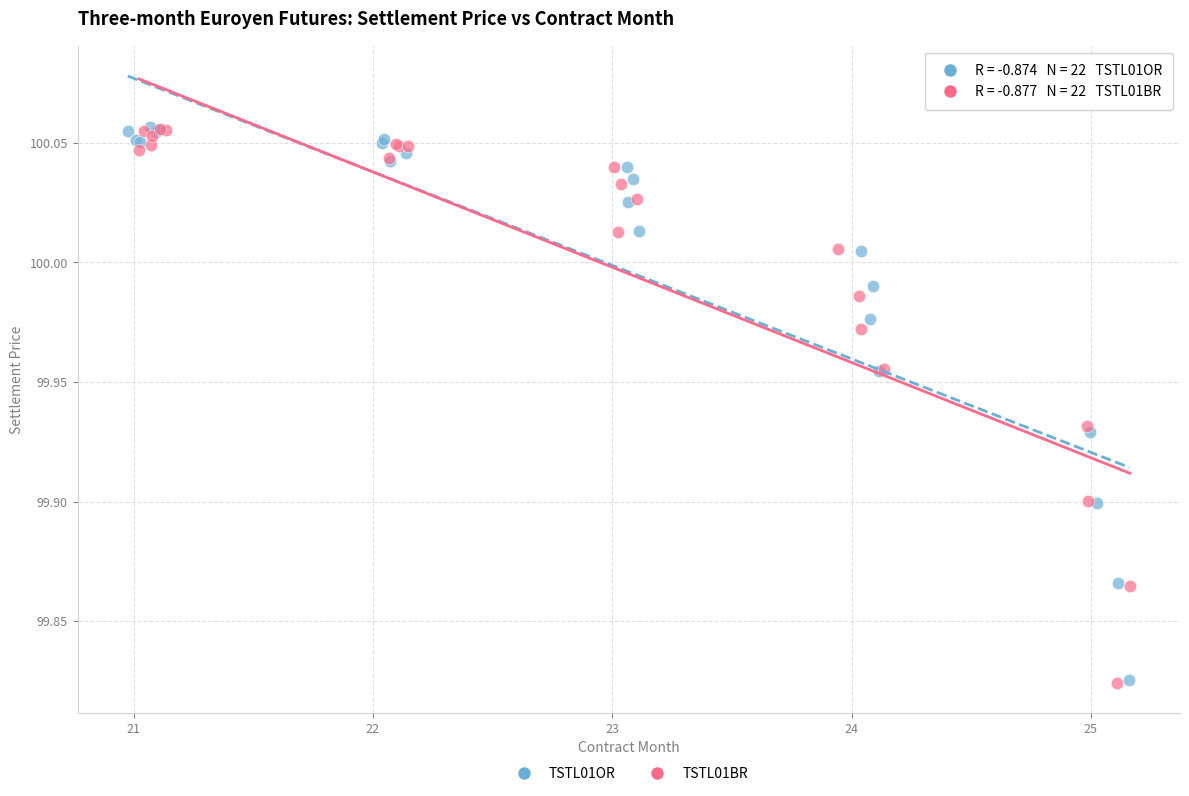

What are all the series names shown in the legend?

TSTL01OR, TSTL01BR